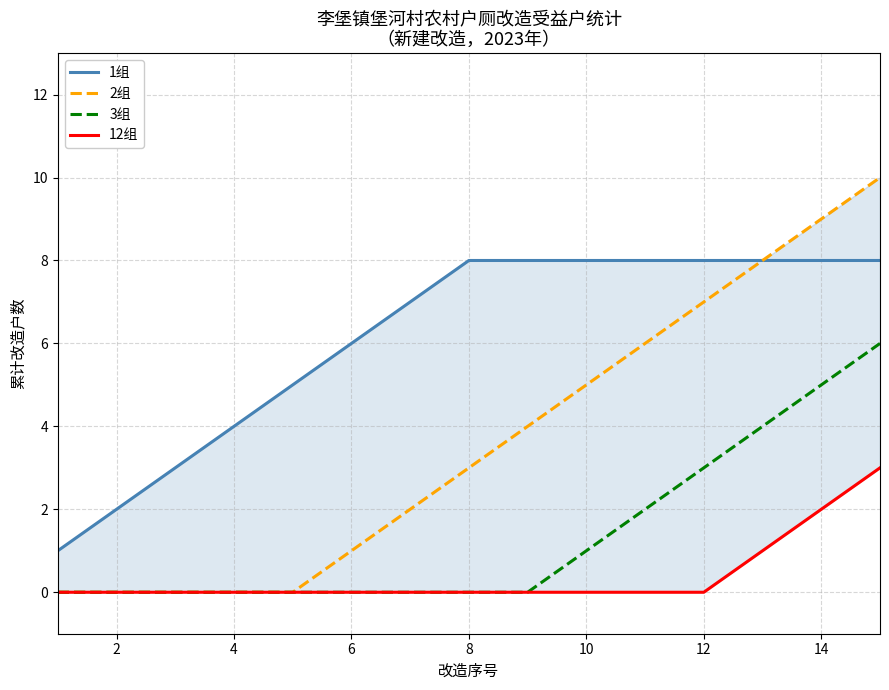

Is it true that 1组 equals 3 at 6?

False